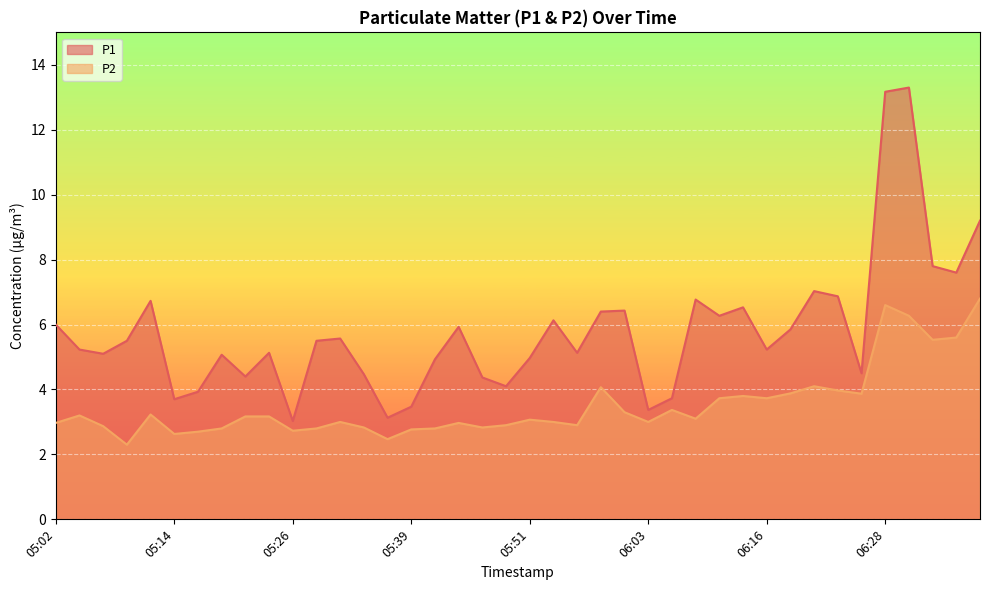

At which category does P2 reach its first local peak?

05:04